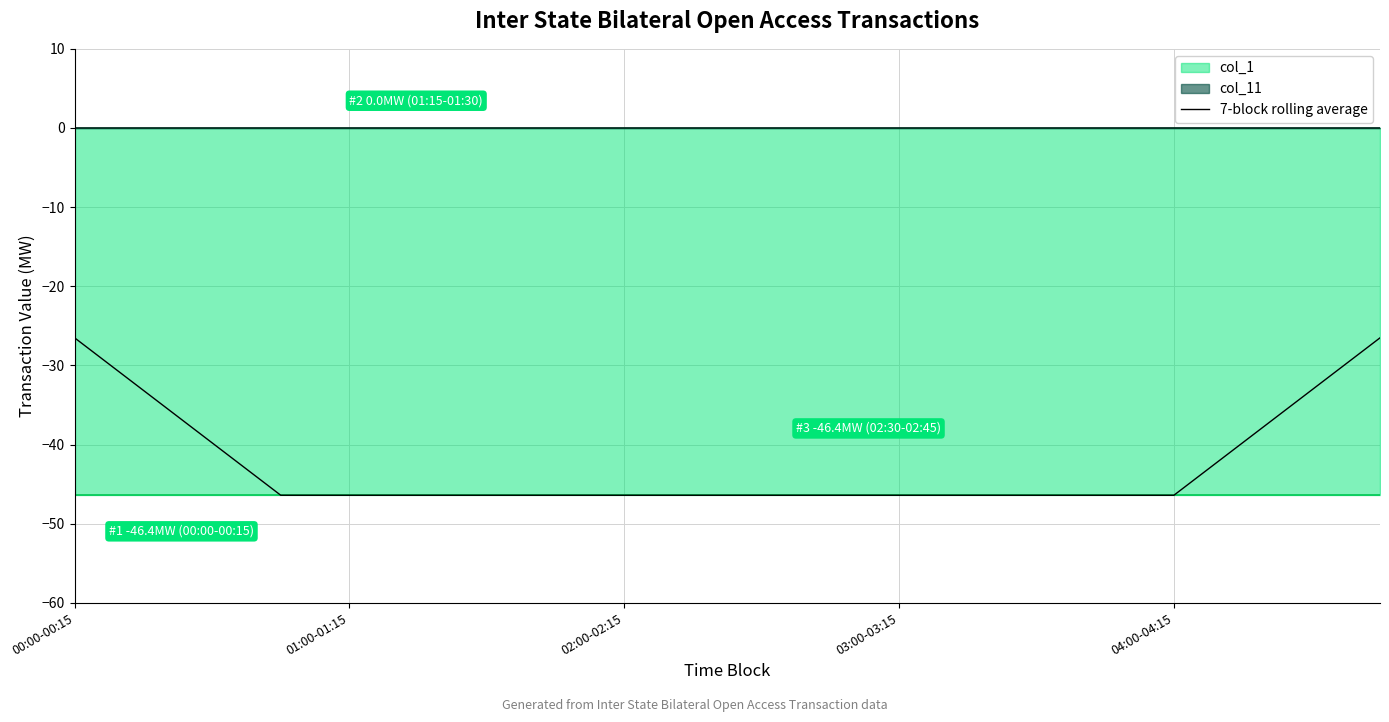

What is the change in value from 11 to 19?

+19.9